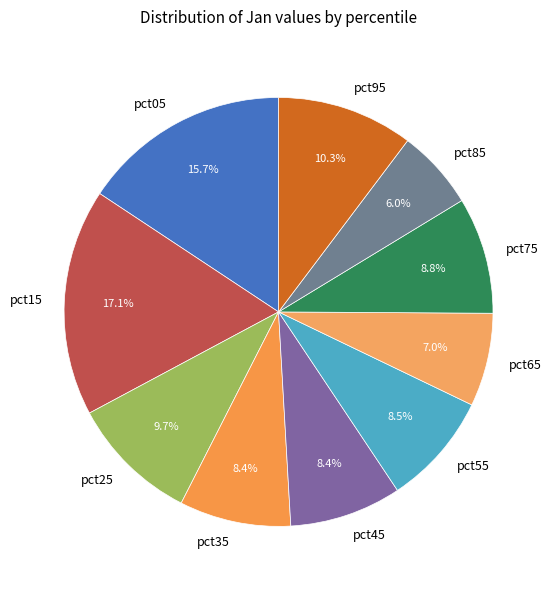

To the nearest percent, what is the combined percentage of pct95 and pct15?

27%